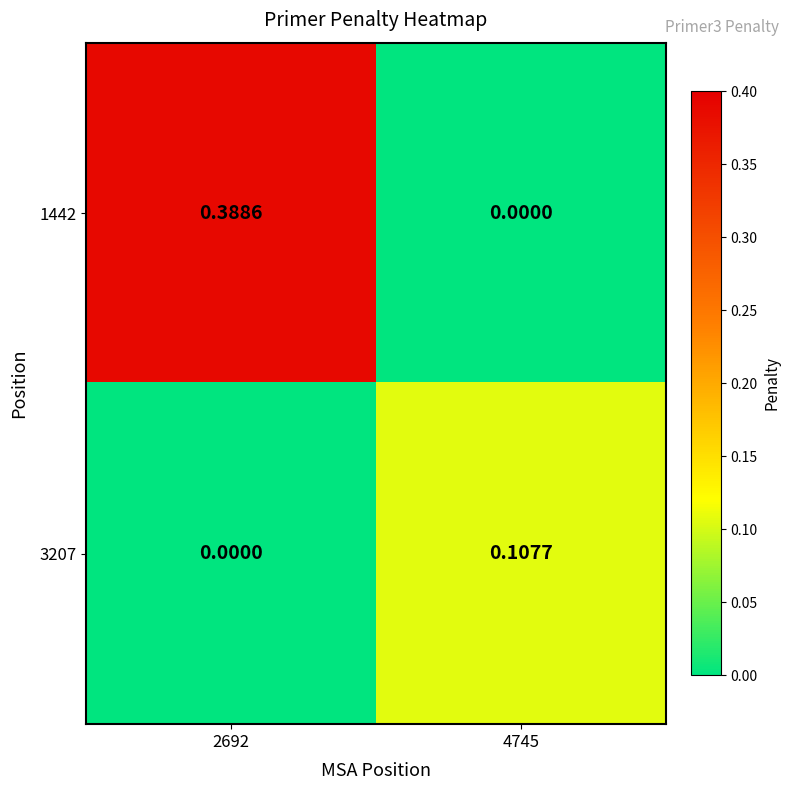

Is the value of 3207 at 4745 greater than the value of 1442 at 4745?

Yes